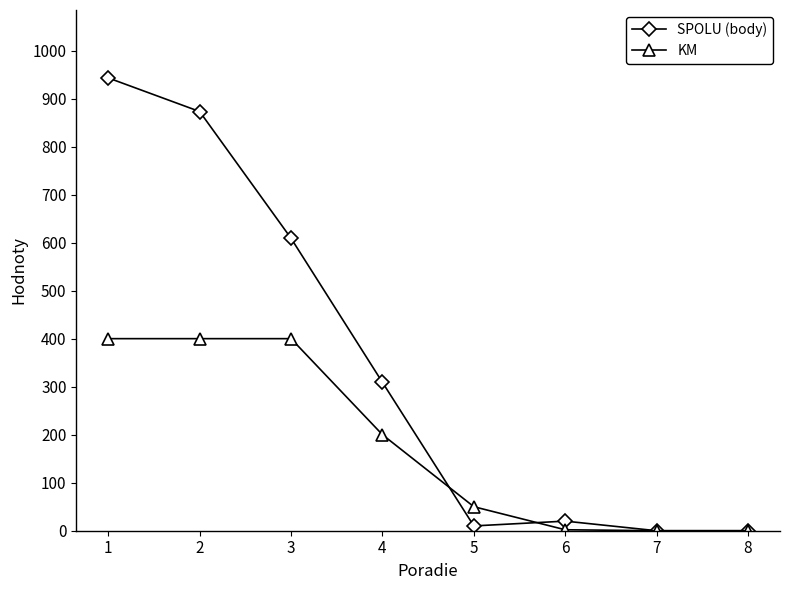

Where do KM and SPOLU (body) first cross each other?

4 and 5